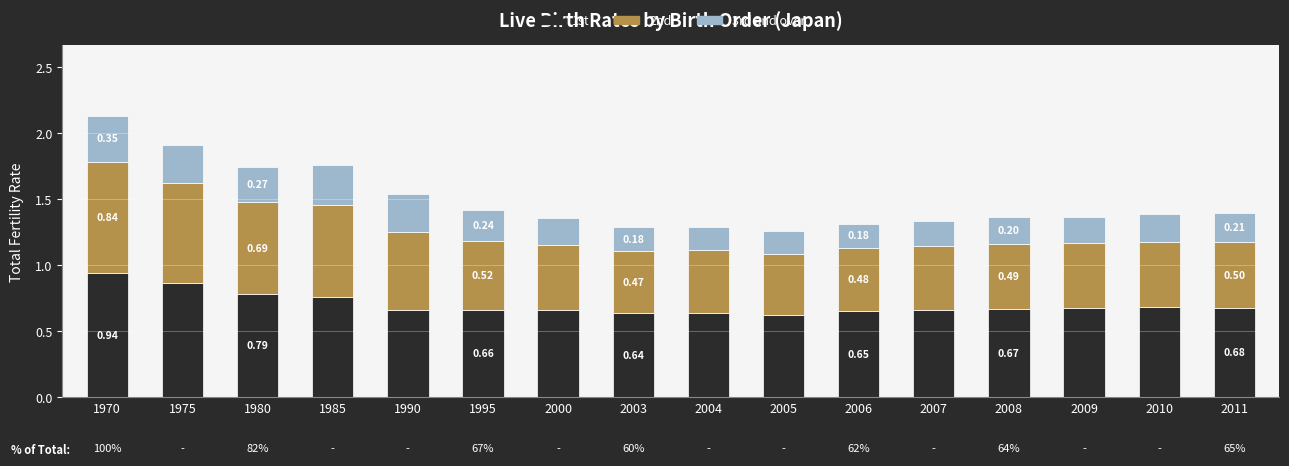

At which category is the sum across all series the highest?

1970